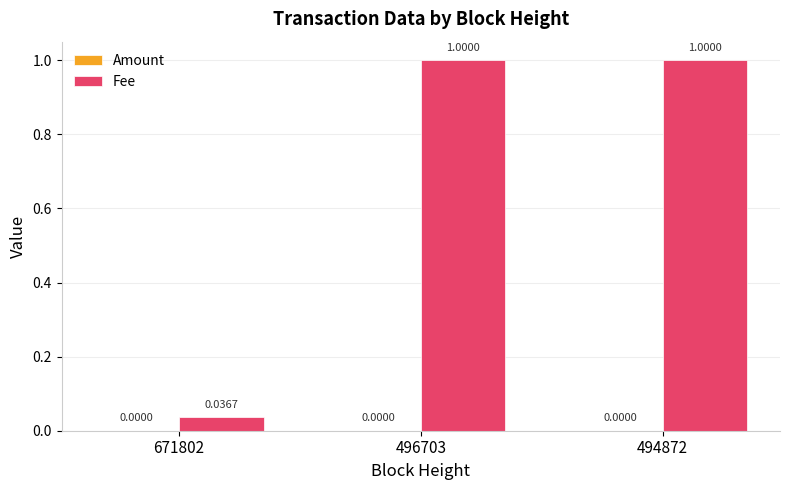

What is the total value across all series at 496703?

1.0